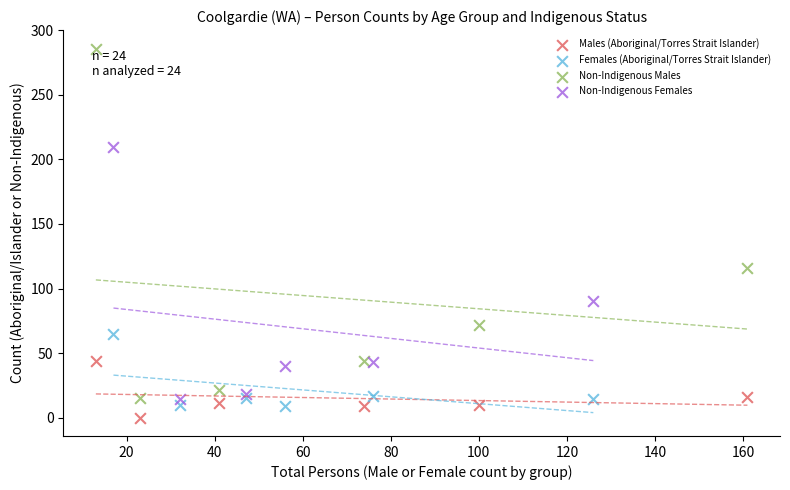

Which series contains the highest Y value?

Non-Indigenous Males